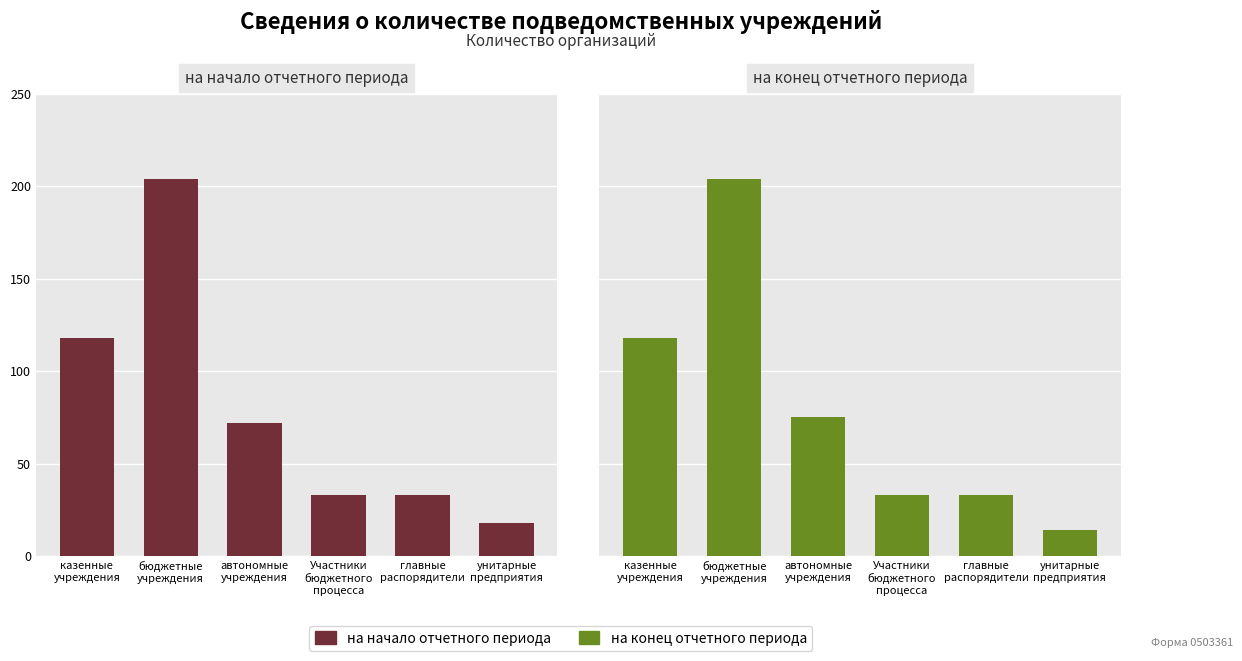

What position from the left is унитарные
предприятия?

6